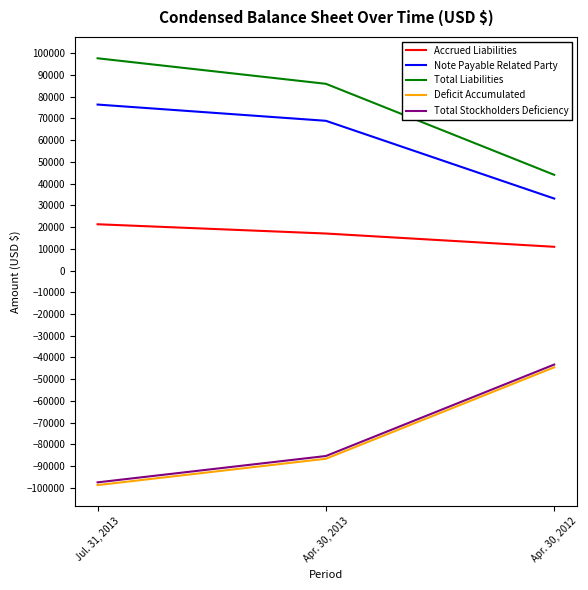

The value of Total Liabilities at Apr. 30, 2013 is 85959. True or false?

True